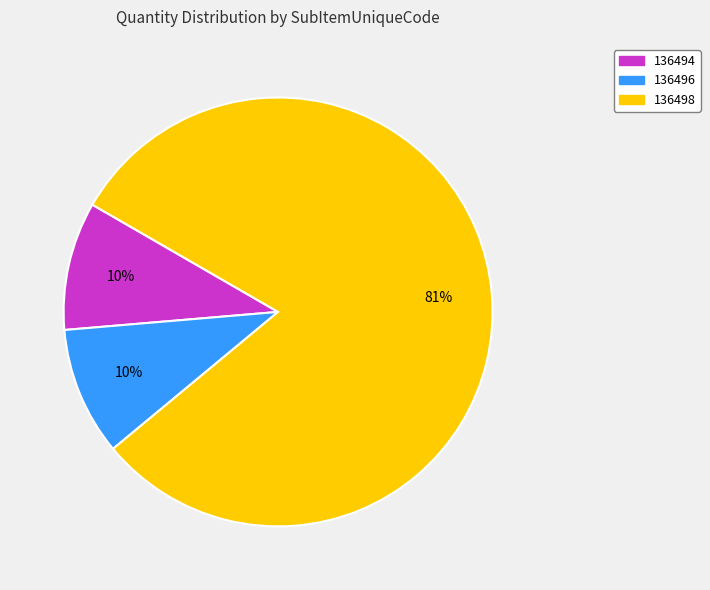

Which category accounts for the majority?

136498